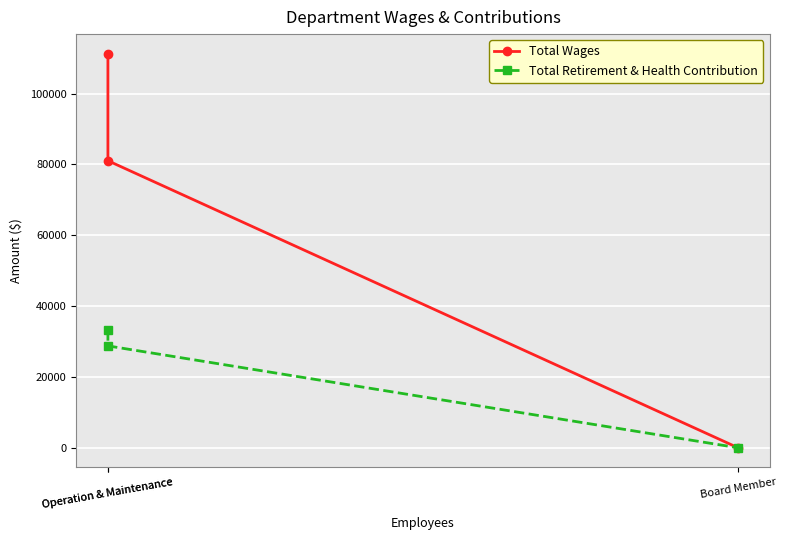

The value of Total Wages at Operation & Maintenance is 20584. True or false?

False